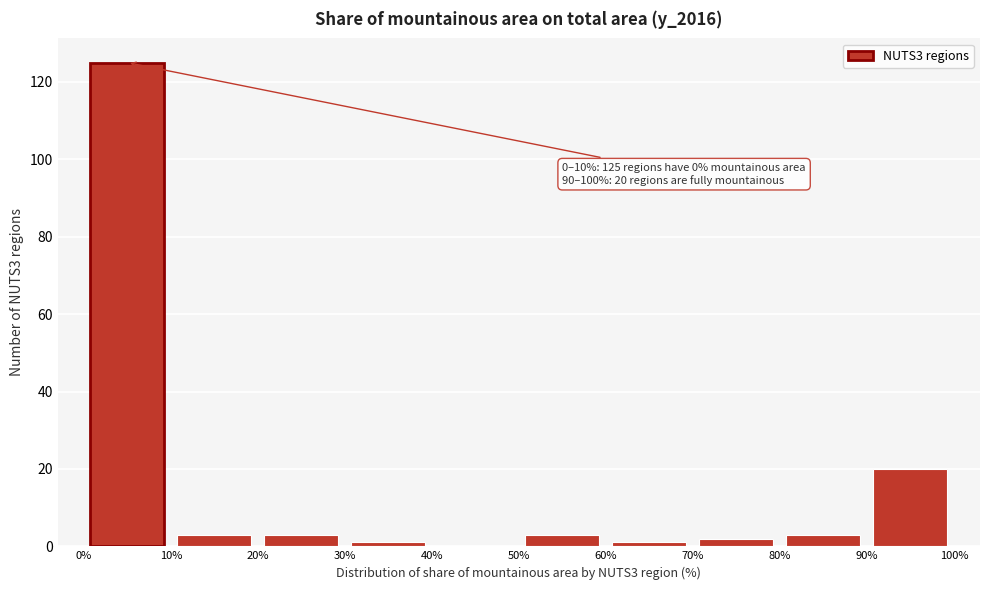

Which range on the x-axis has the tallest bar?

0% to 10%